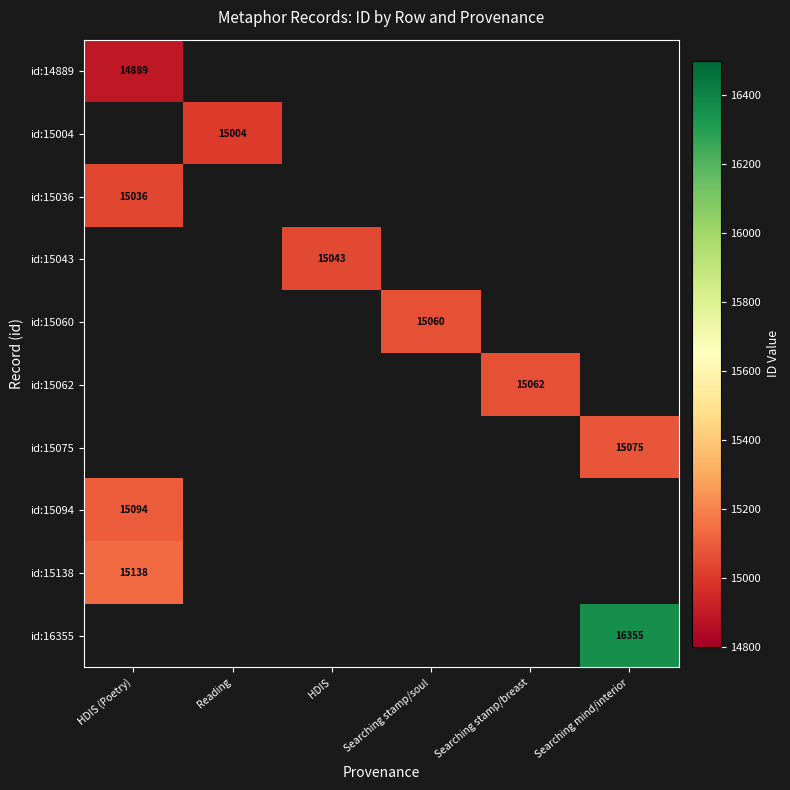

The value of id:15004 at Reading is 15004. True or false?

True